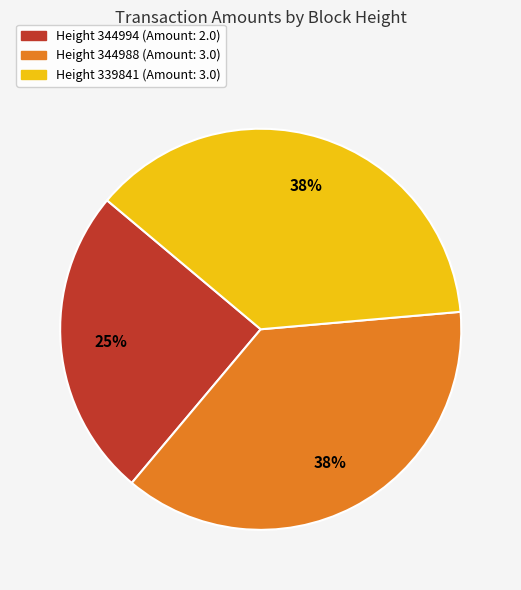

Is there a majority slice in this chart?

No